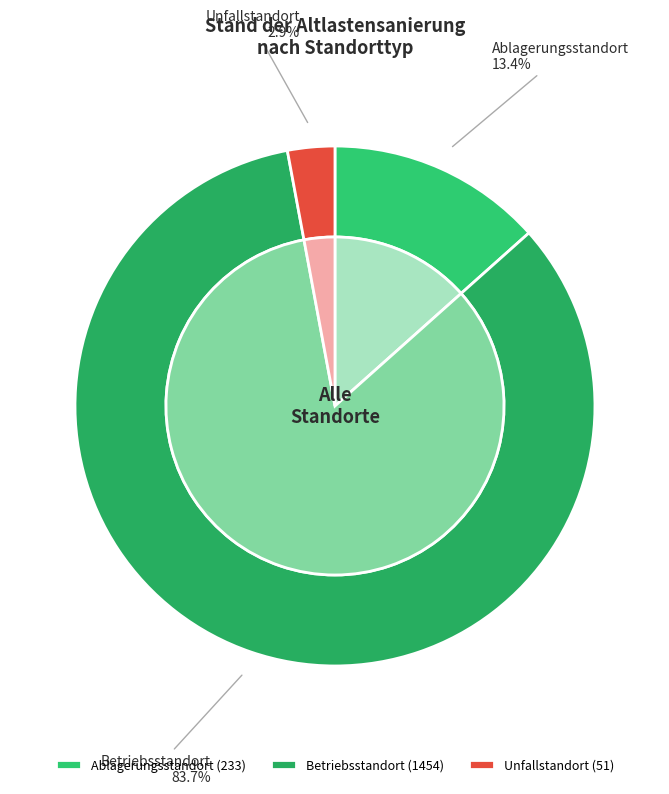

Rank the categories by value from lowest to highest.

Unfallstandort, Ablagerungsstandort, Betriebsstandort